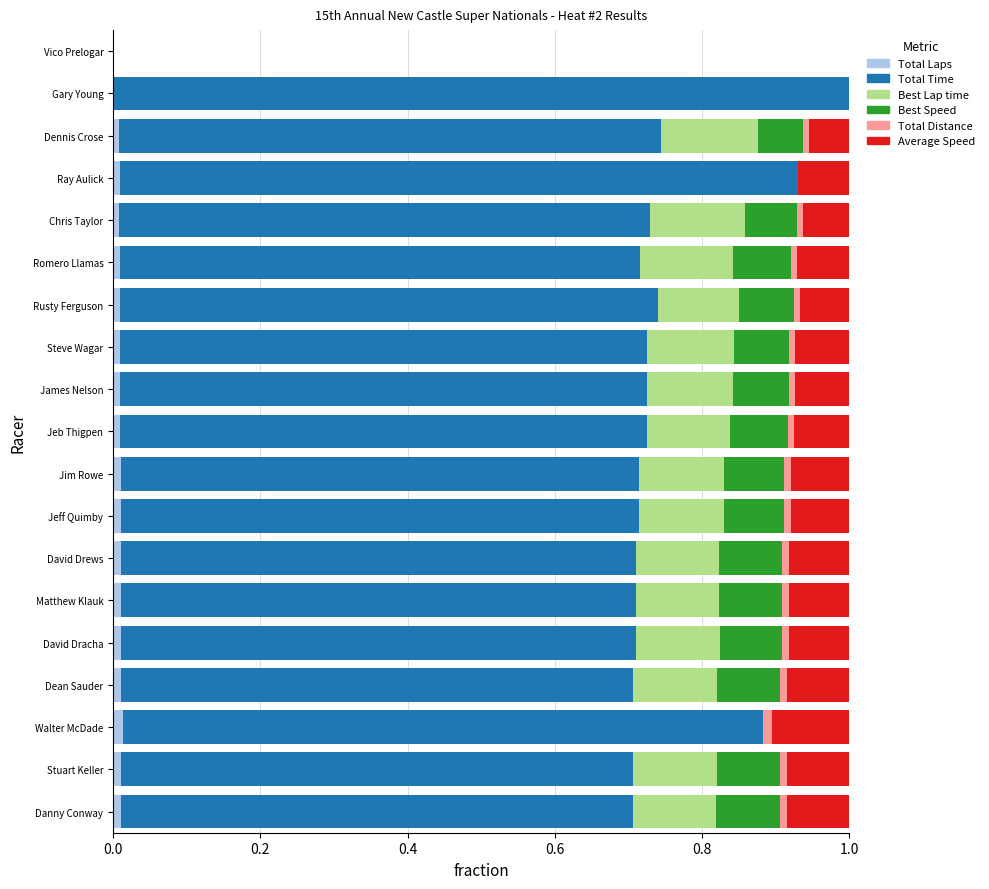

Rank the series by their maximum value, from lowest to highest.

Total Distance, Total Laps, Best Speed, Average Speed, Best Lap time, Total Time